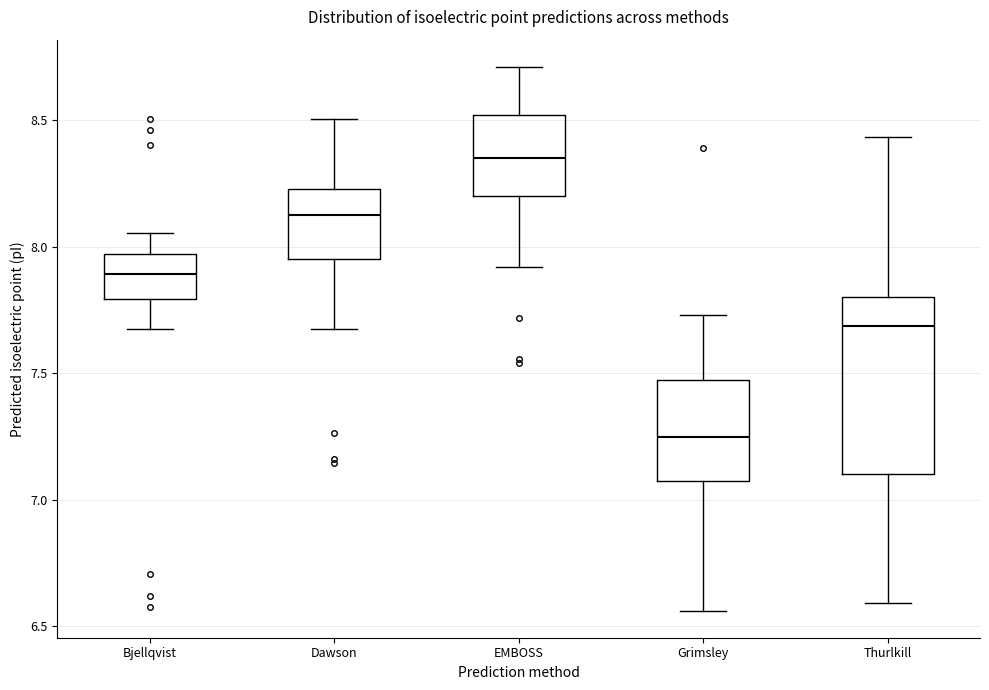

Reading left to right, read every box against the y-axis: the position of its median line, the range the box covers, and the ends of its whiskers. The values are not printed on the chart, so give them approximately, as read against the axis.

Bjellqvist: median 7.90, box 7.80 to 7.95, whiskers 7.65 to 8.05
Dawson: median 8.15, box 7.95 to 8.25, whiskers 7.65 to 8.50
EMBOSS: median 8.35, box 8.20 to 8.50, whiskers 7.90 to 8.70
Grimsley: median 7.25, box 7.05 to 7.45, whiskers 6.55 to 7.75
Thurlkill: median 7.70, box 7.10 to 7.80, whiskers 6.60 to 8.45